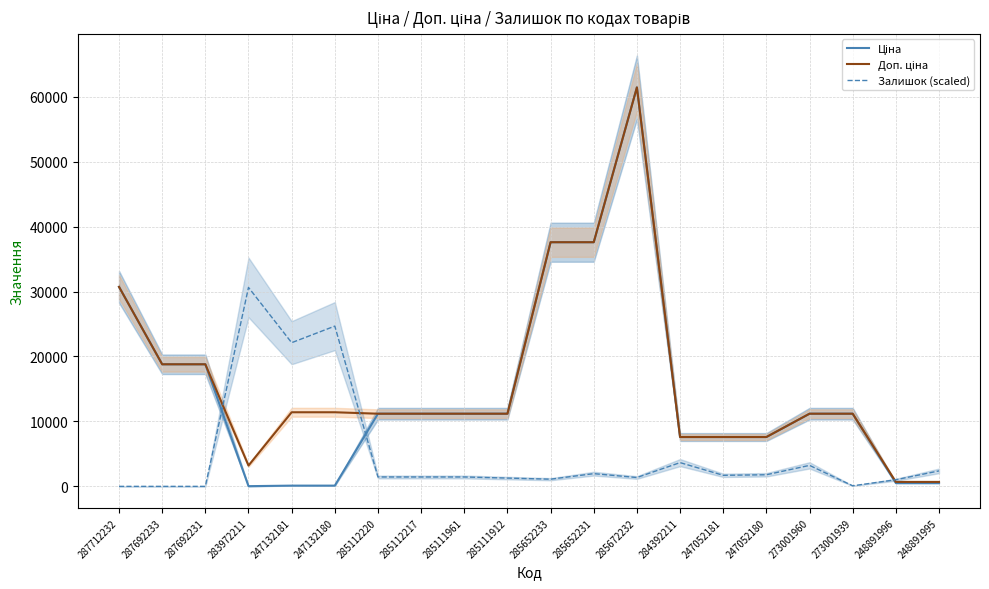

Where is the first local minimum for Доп. ціна?

283972211